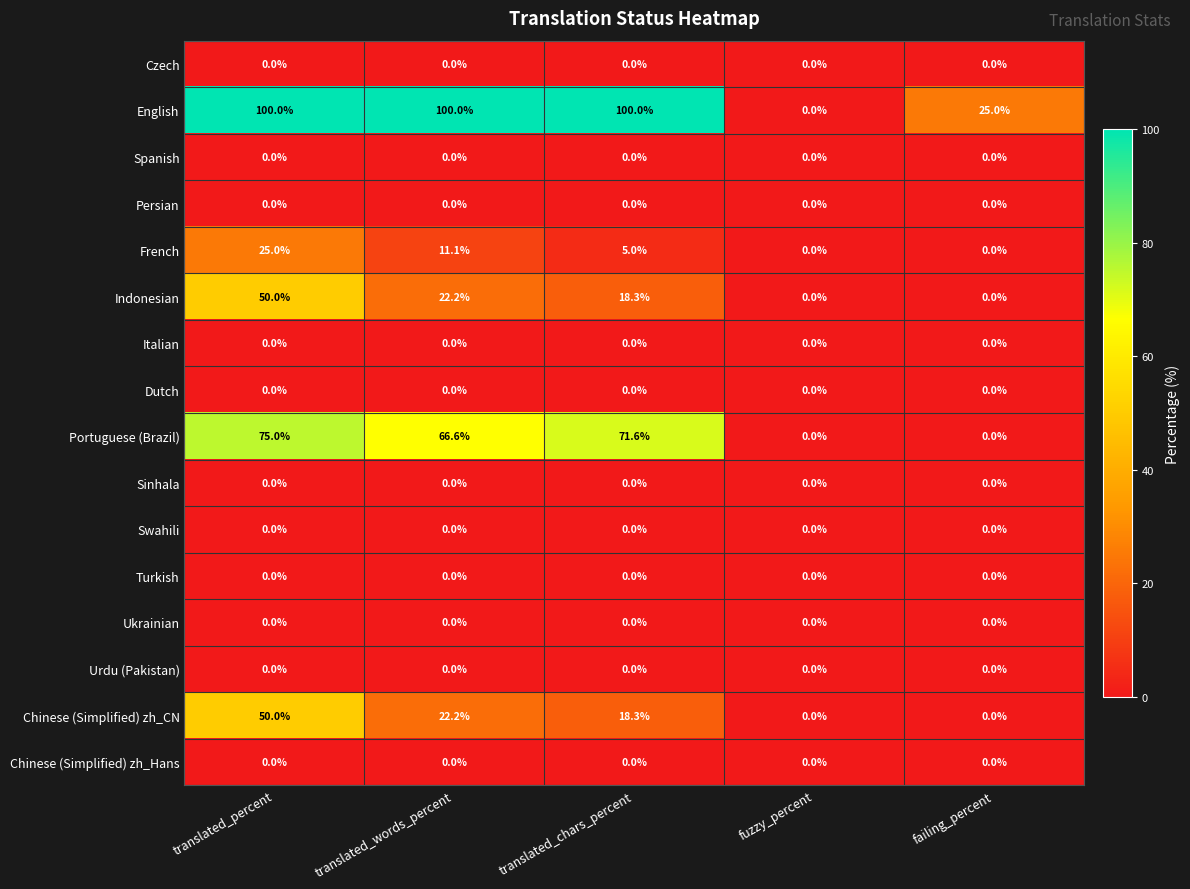

Count the number of data series in this chart.

16